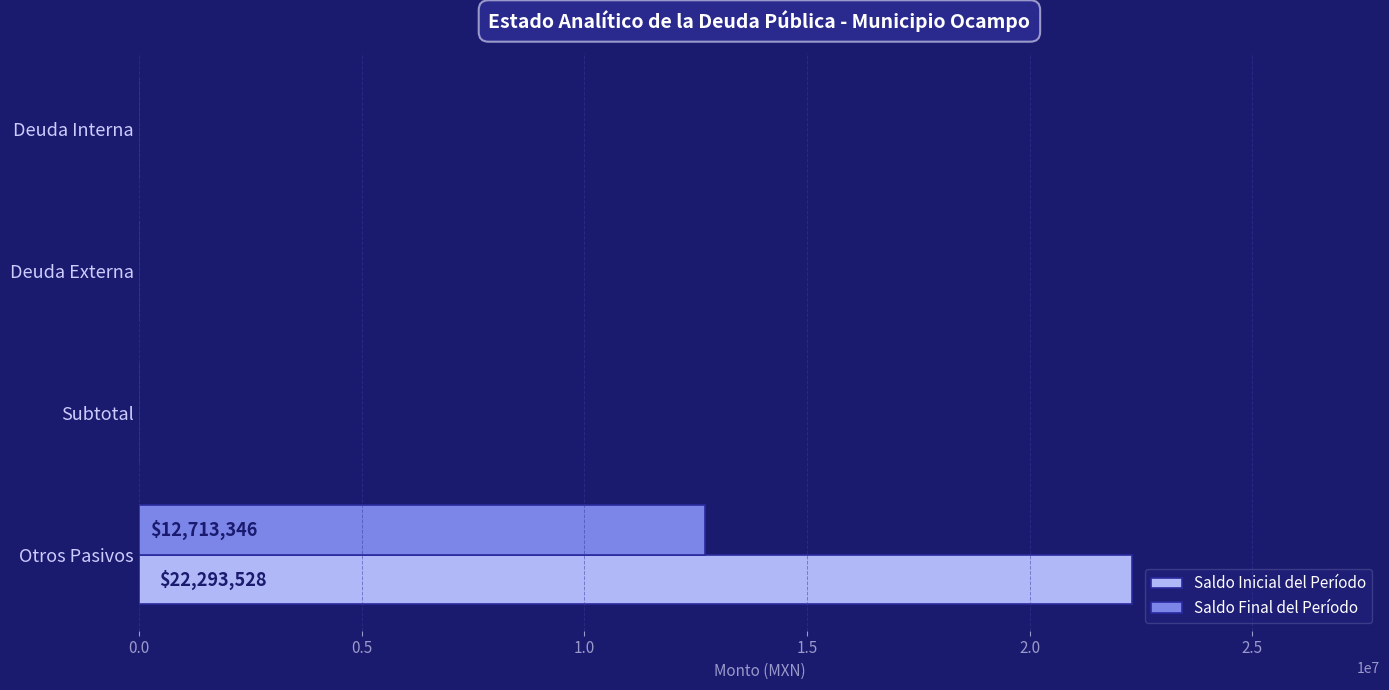

True or false: Saldo Inicial del Período has a value of 0.0 at Deuda Interna.

True